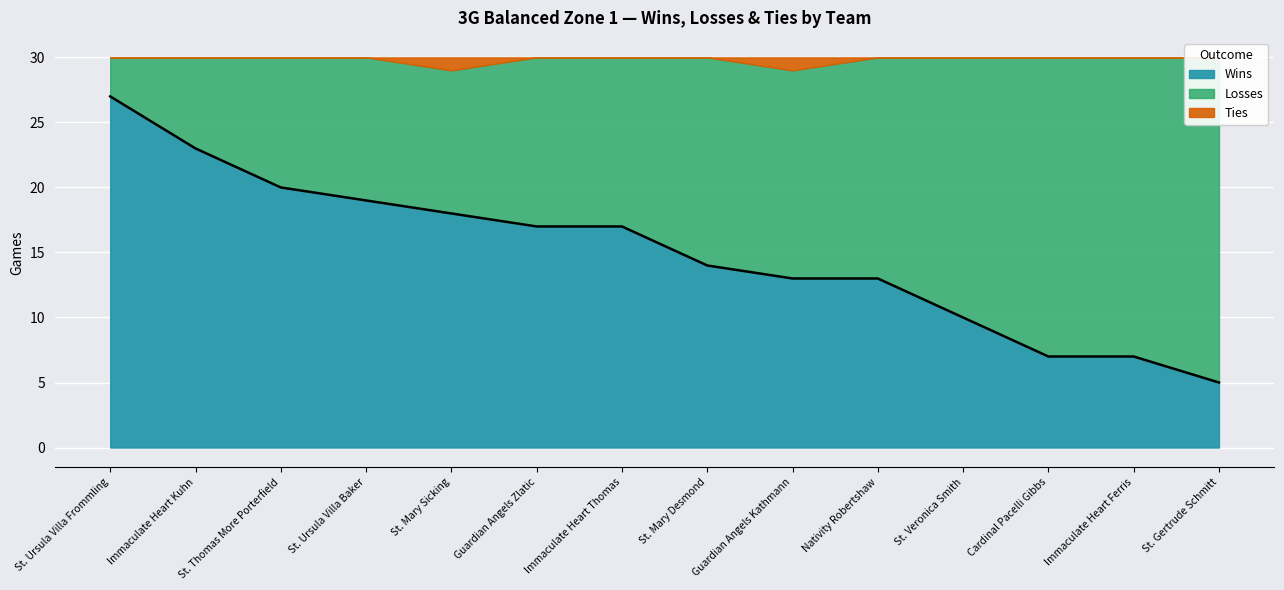

Count the Ties values in the range 0 to 1.

14